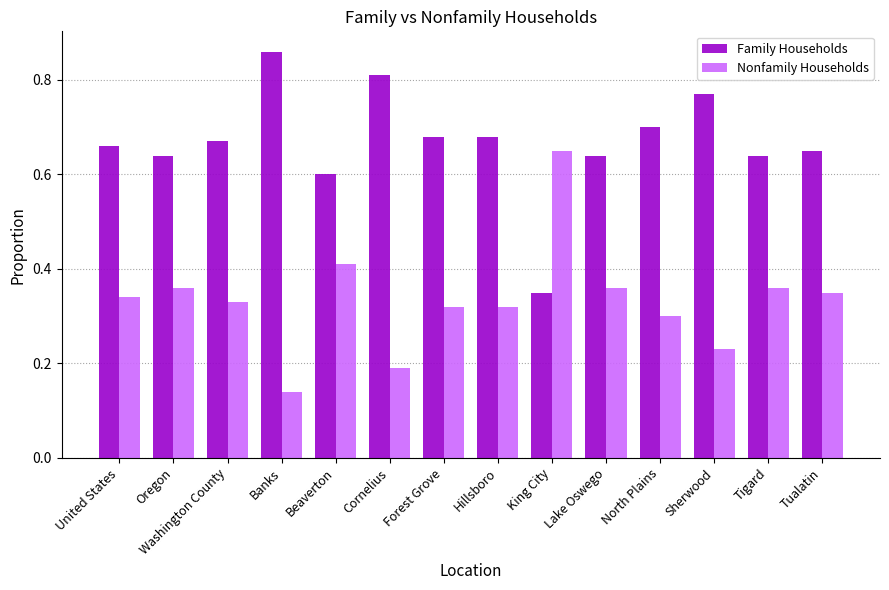

What are all the series names shown in the legend?

Family Households, Nonfamily Households